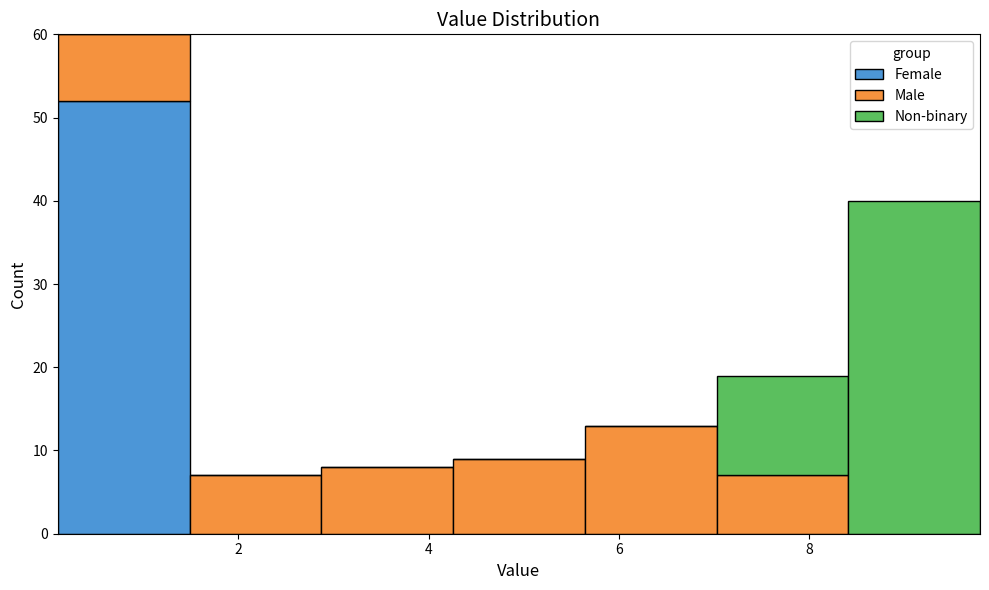

Reading left to right, transcribe this chart: for each stacked bar, give the range it covers on the x-axis and its total height. Neither the bar edges nor the heights are printed on the chart, so give them approximately, as read against the axes.

0.2 to 1.4: 60
1.4 to 2.8: 7
2.8 to 4.2: 8
4.2 to 5.6: 9
5.6 to 7.0: 13
7.0 to 8.4: 19
8.4 to 9.8: 40